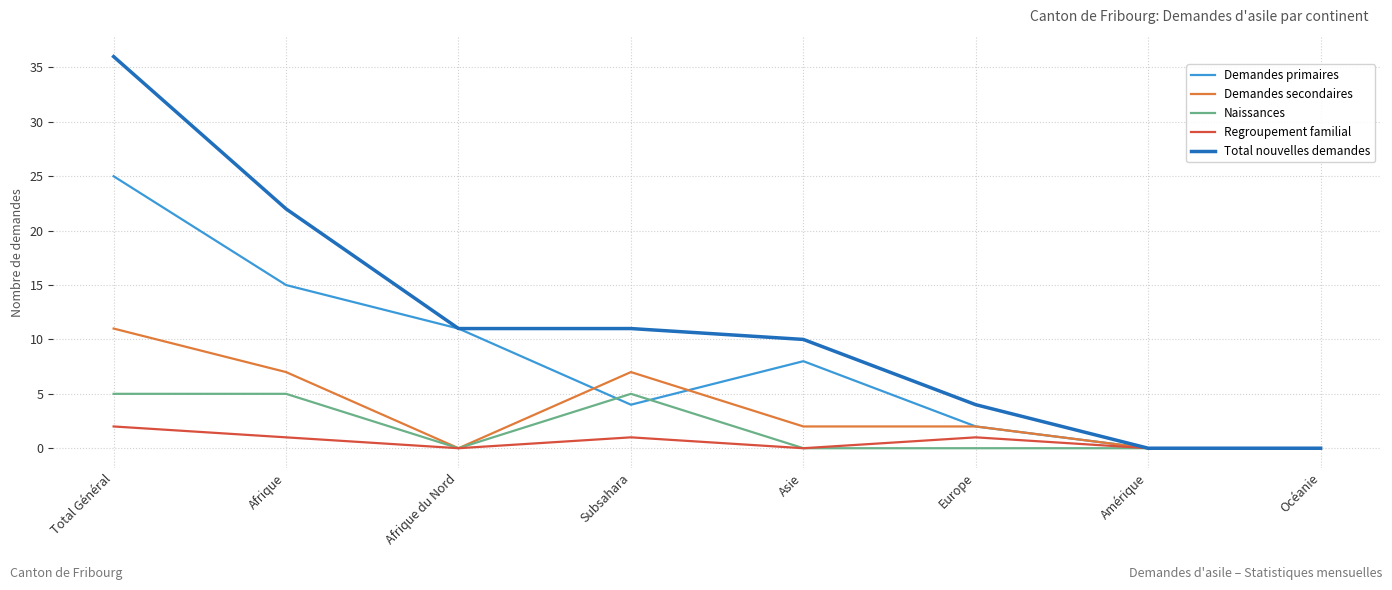

Count the number of categories in the chart.

8